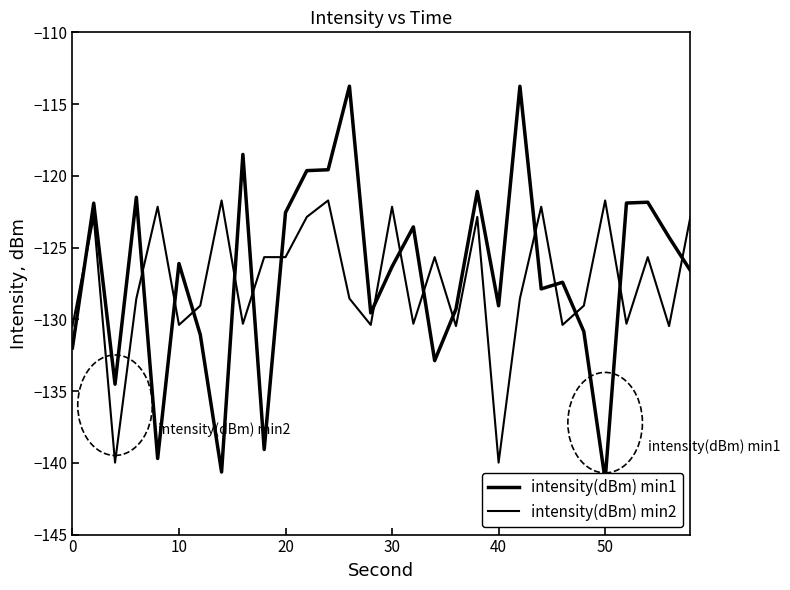

List the series in order of their peak value, lowest first.

intensity(dBm) min2, intensity(dBm) min1